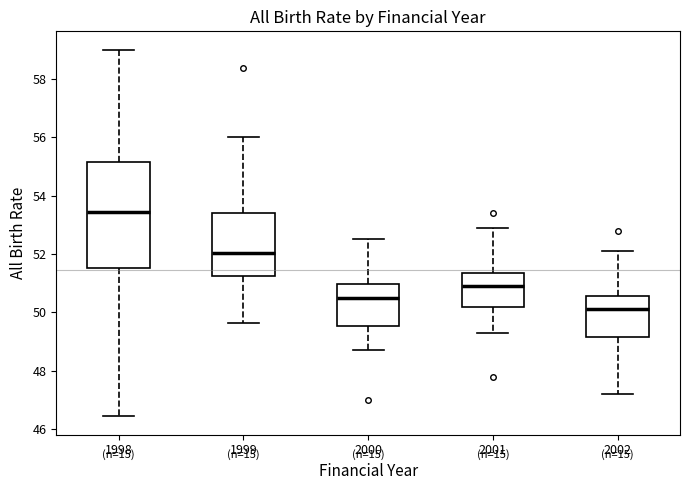

Where is the lower edge of the box at x = 1999 on the y-axis? The values are not printed on the chart, so give them approximately, as read against the axis.

51.2